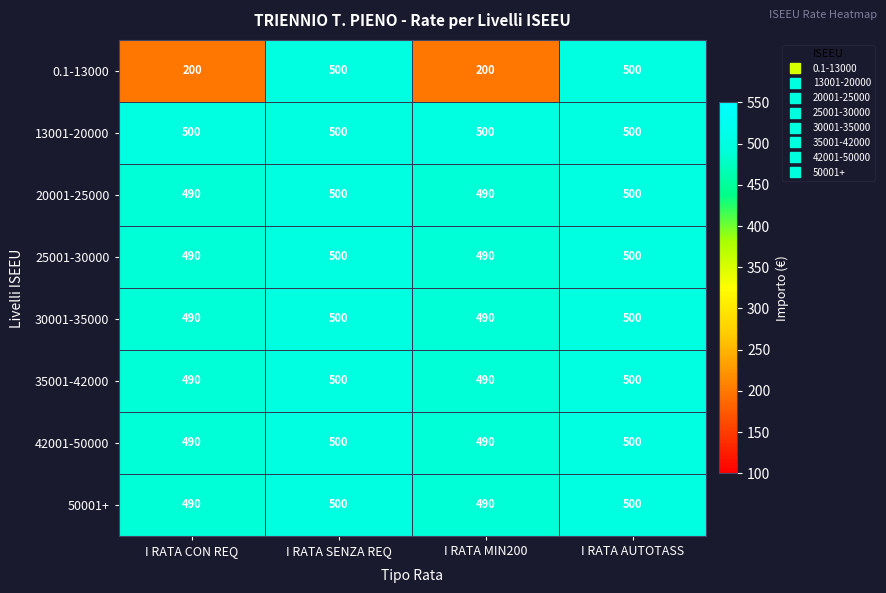

What is the difference between the highest and lowest values at I RATA MIN200?

300